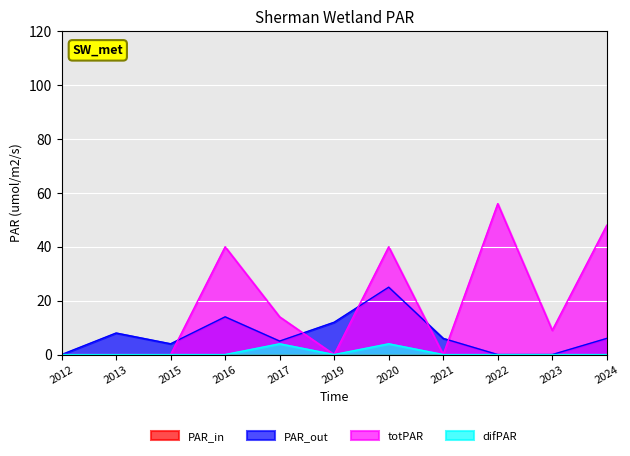

Is the value of Neakredituota at 2013 greater than the value of Akredituota 6 metams at 2013?

No